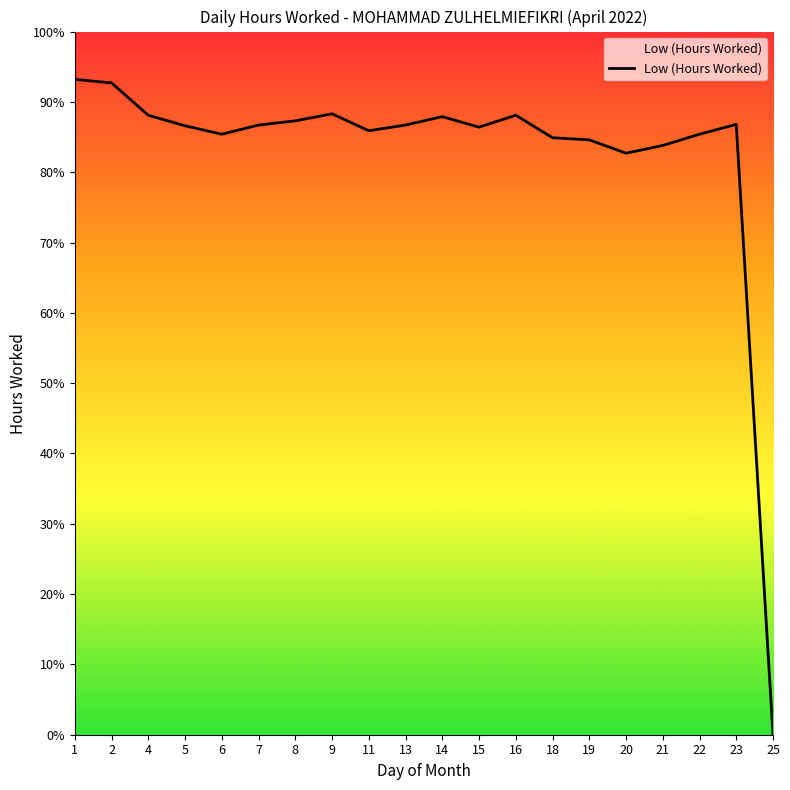

Is this an area chart (filled region under the line)?

Yes